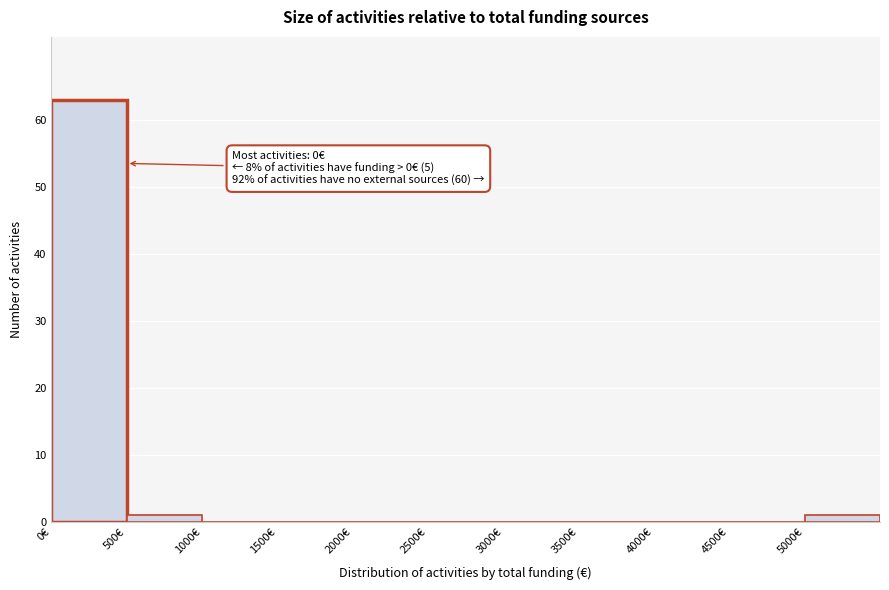

Over which range of the x-axis is the bar tallest?

0 to 500